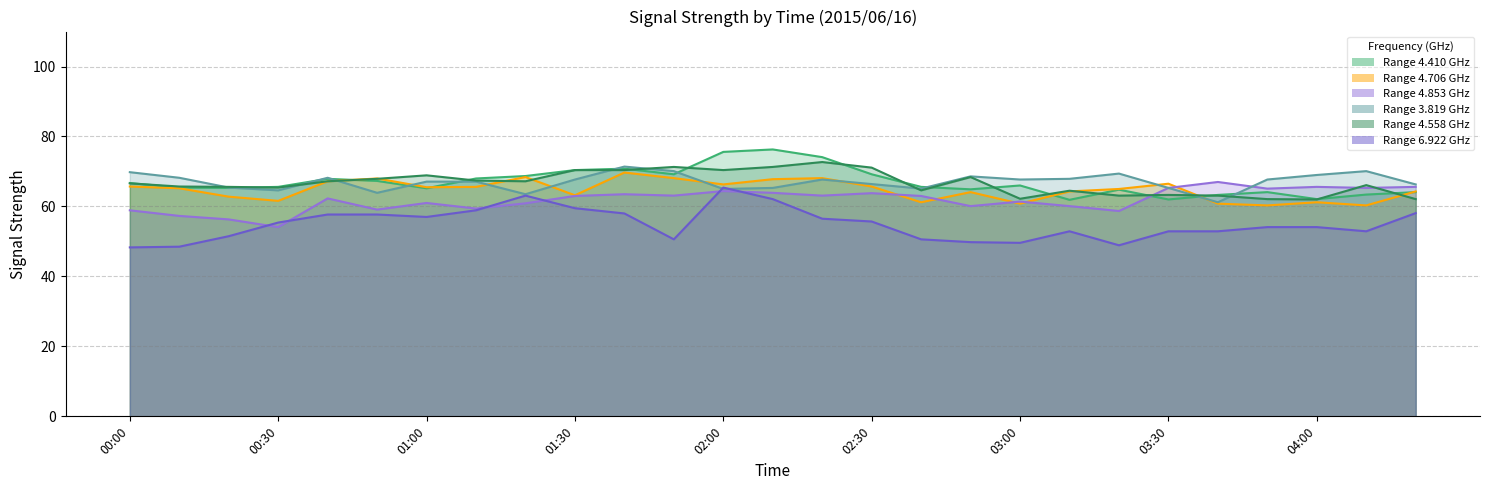

What is the difference between the highest and lowest values at 03:50?

13.6